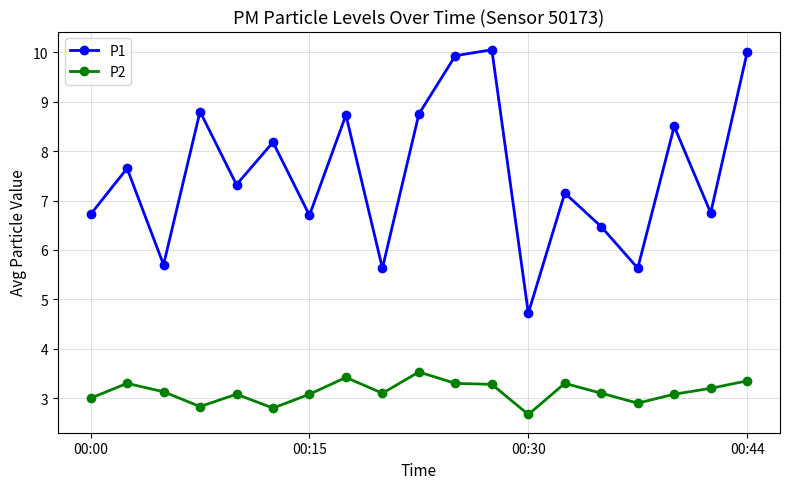

What is the value of the P2 point at the 11th from the left?

3.3